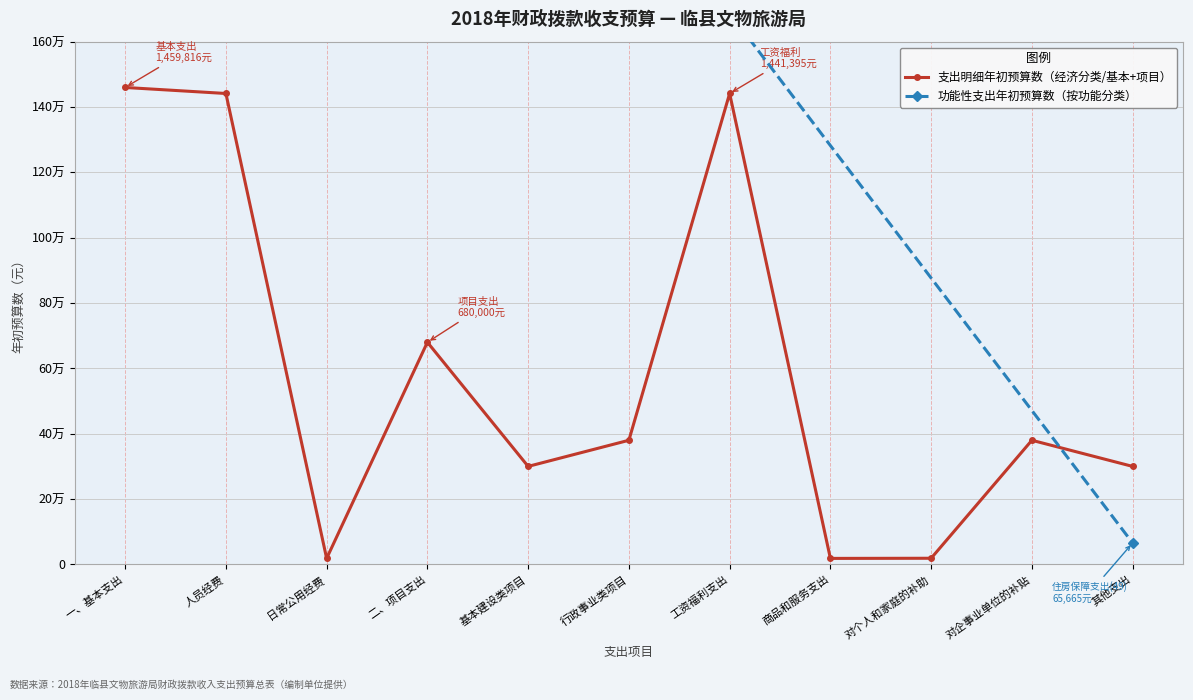

What is the maximum value shown in the chart?

1459816.0